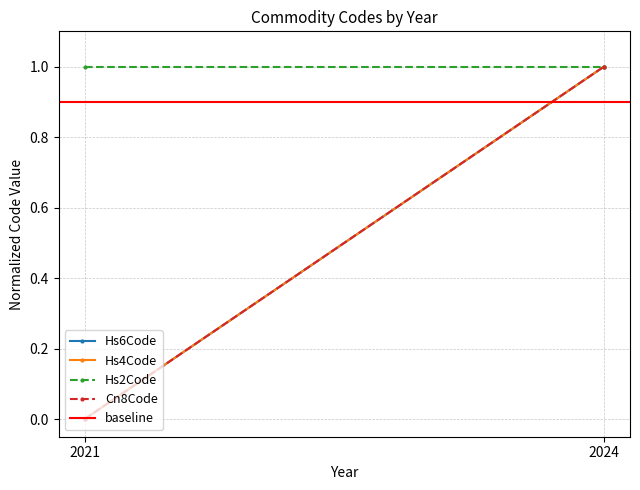

Between 2021 and 2024, which is larger?

2024